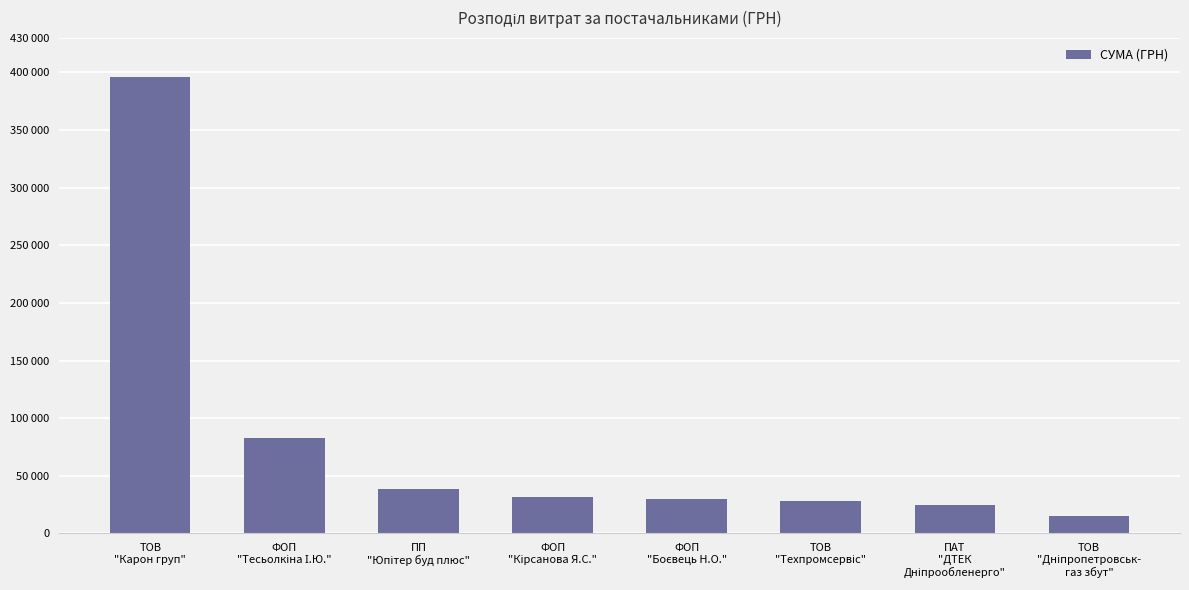

Which label corresponds to the smallest value in the chart?

ТОВ
"Дніпропетровськ-
газ збут"